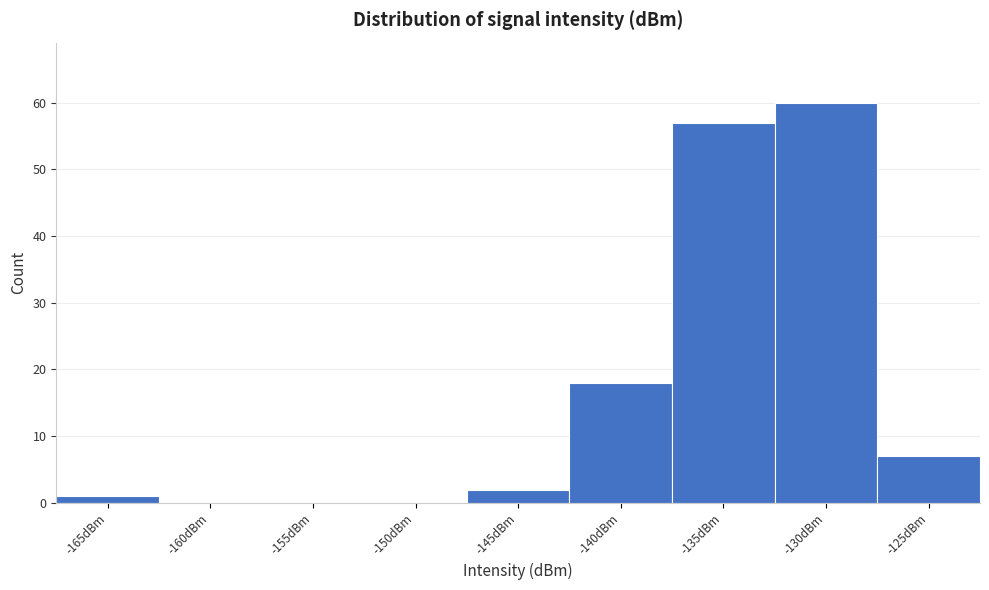

Reading right to left, what are all the values shown in this chart?

-125dBm=7	-130dBm=60	-135dBm=57	-140dBm=18	-145dBm=2	-150dBm=0	-155dBm=0	-160dBm=0	-165dBm=1